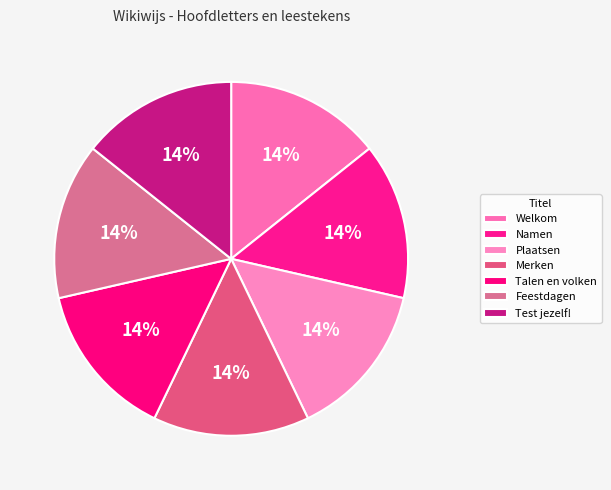

What percentage is the Feestdagen slice, to the nearest percent?

14%